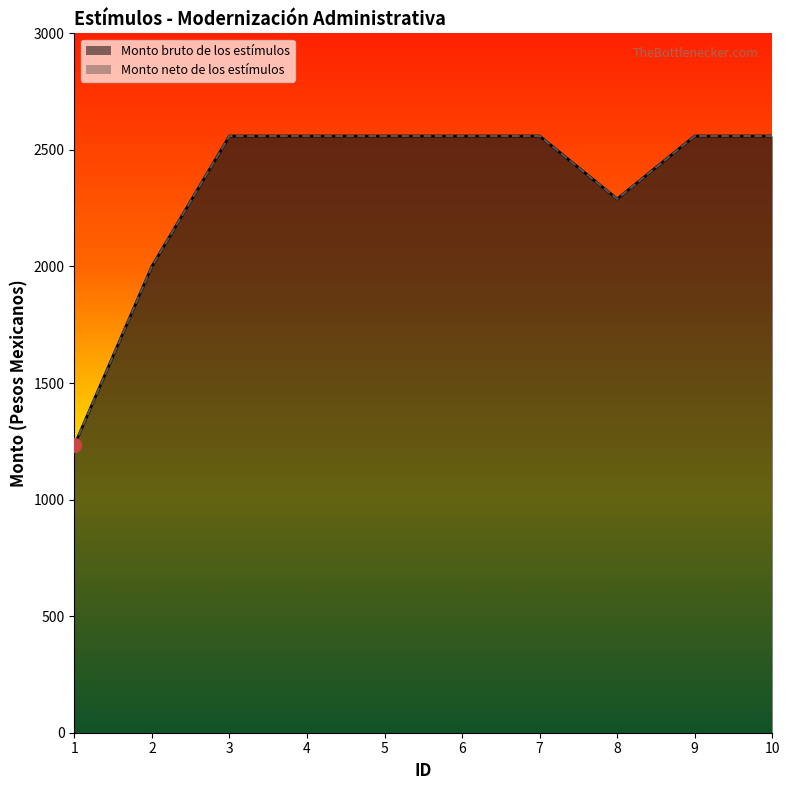

How many categories are shown in the chart?

10